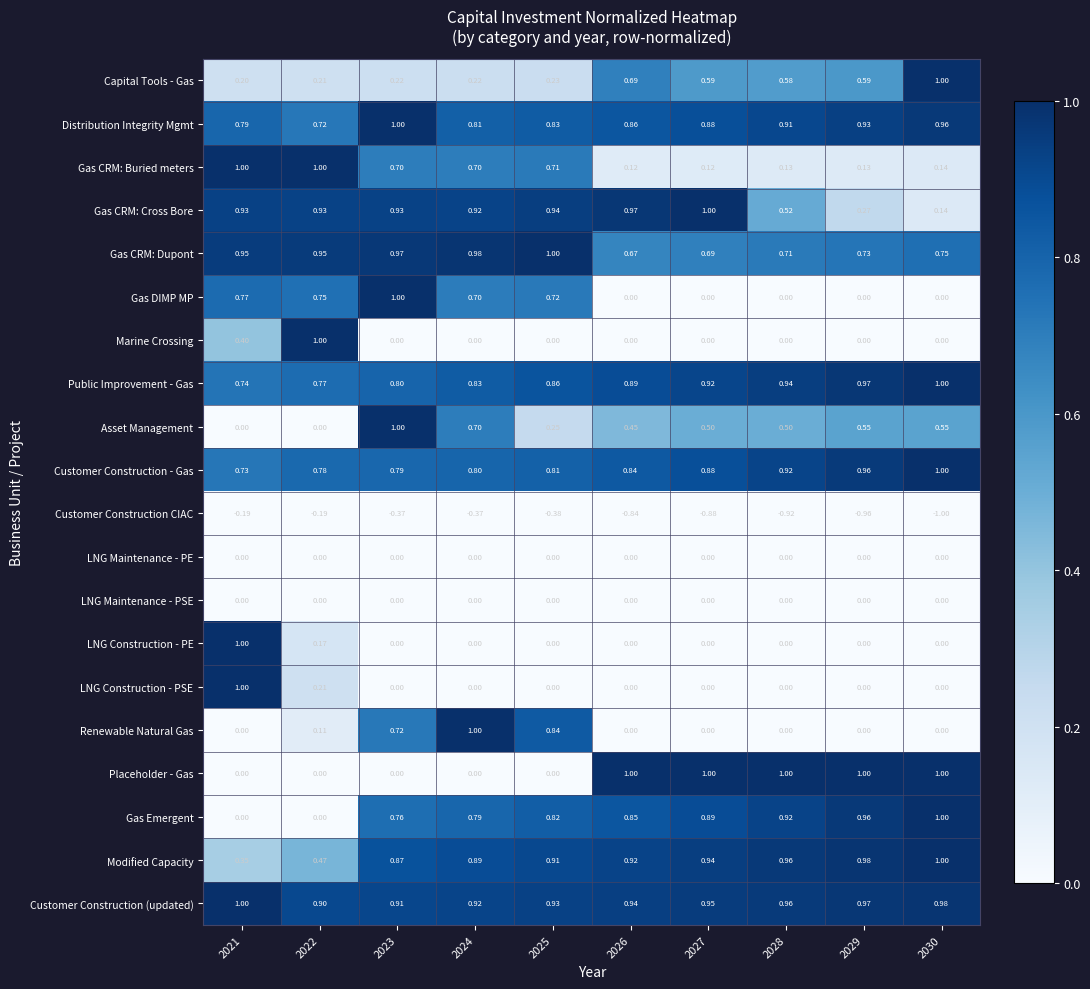

Which series changed the most between 2029 and 2030?

Capital Tools - Gas